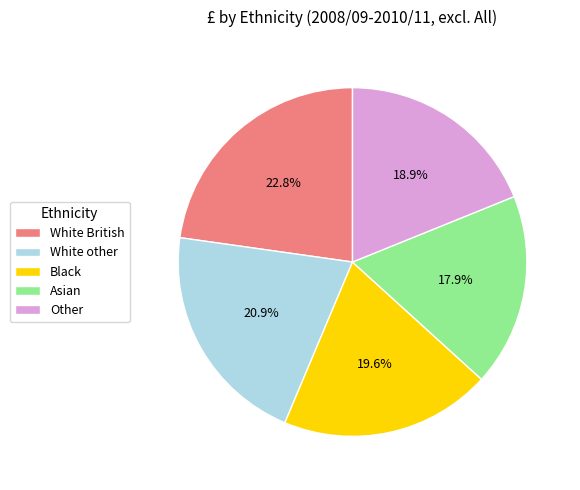

Which category has the smallest portion of the pie?

Asian